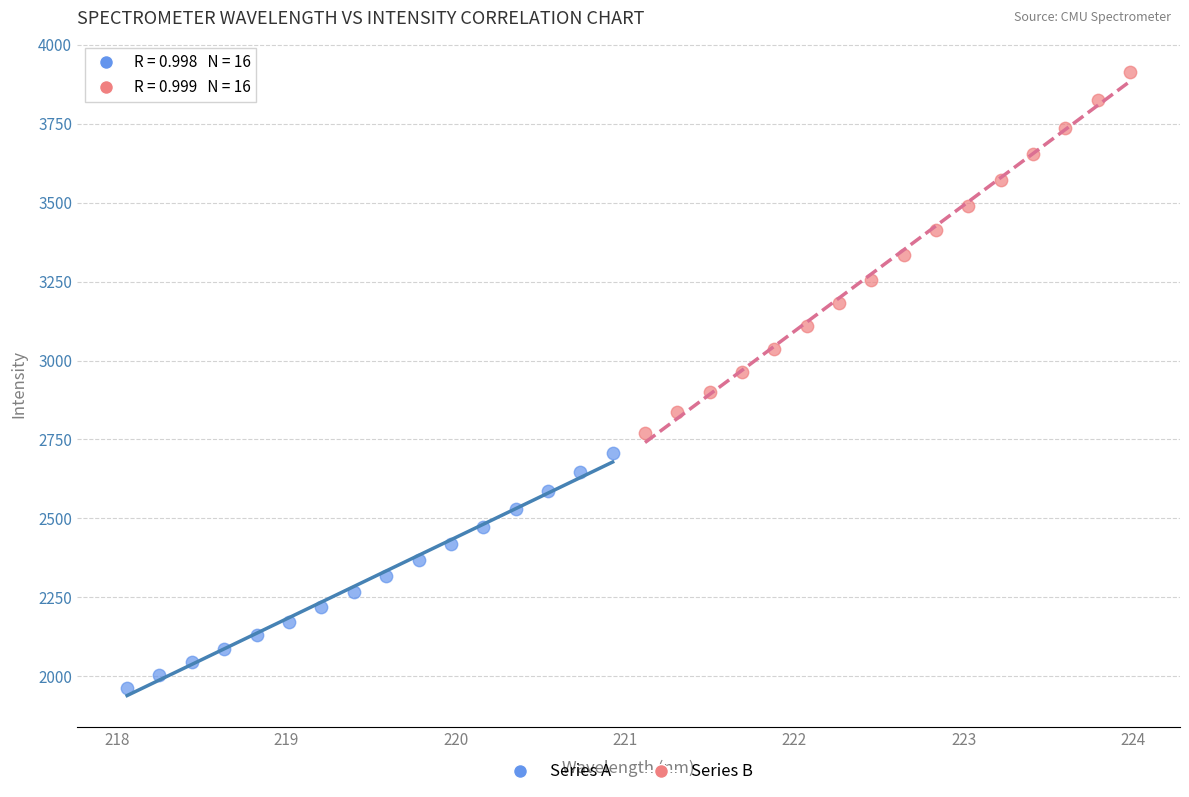

Which series reaches the minimum Y coordinate?

Series A